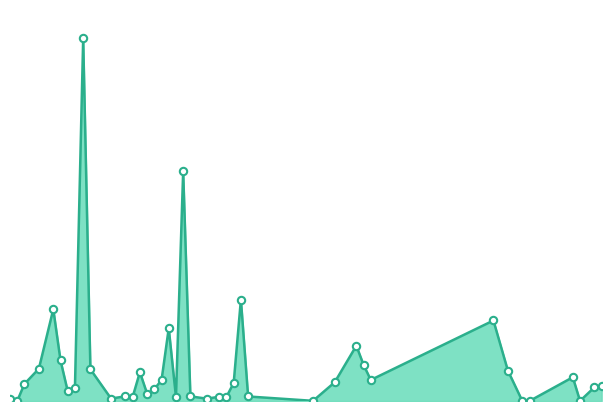

Is this an area chart (filled region under the line)?

Yes